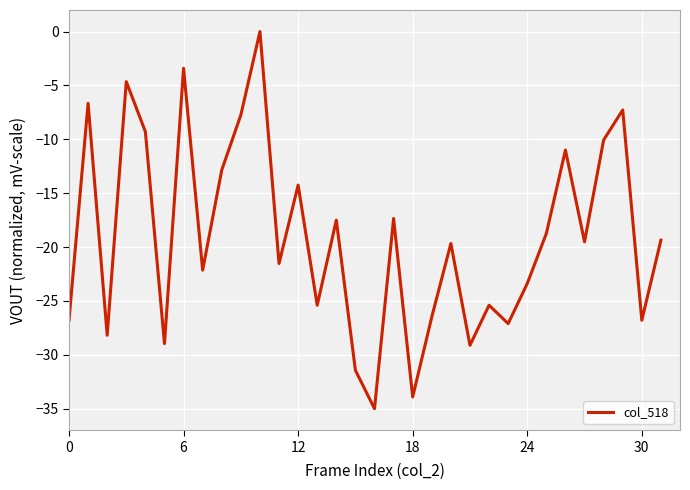

How many values are below zero?

31